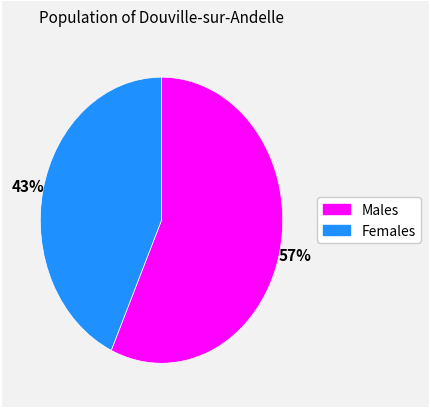

Is there a majority slice in this chart?

Yes